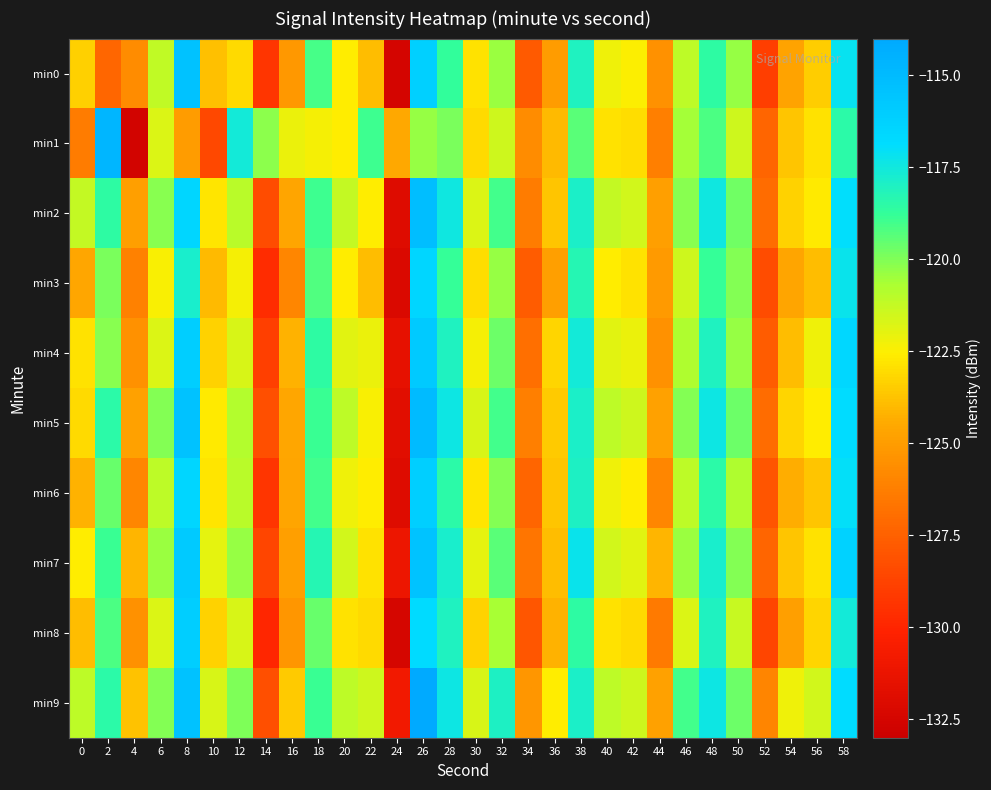

Reading right to left, list all the values displayed in this chart.

min0: 58=-117.2	56=-123.5	54=-124.7	52=-128.9	50=-120.3	48=-118.6	46=-121.1	44=-125.4	42=-122.5	40=-122.2	38=-118.1	36=-125.0	34=-127.7	32=-120.4	30=-122.8	28=-118.7	26=-116.2	24=-132.5	22=-123.9	20=-122.6	18=-119.1	16=-125.2	14=-129.3	12=-123.1	10=-123.8	8=-115.4	6=-121.2	4=-125.7	2=-127.3	0=-123.4
min1: 58=-118.5	56=-122.9	54=-123.7	52=-127.3	50=-121.5	48=-119.1	46=-120.6	44=-126.2	42=-123.0	40=-122.9	38=-119.3	36=-124.0	34=-125.7	32=-121.5	30=-123.1	28=-119.9	26=-120.3	24=-124.5	22=-118.9	20=-122.6	18=-122.3	16=-122.2	14=-120.2	12=-117.6	10=-128.5	8=-125.0	6=-121.7	4=-132.6	2=-114.7	0=-126.4
min2: 58=-116.9	56=-122.7	54=-123.3	52=-127.0	50=-119.8	48=-117.5	46=-120.1	44=-124.9	42=-121.6	40=-121.2	38=-117.9	36=-123.7	34=-126.3	32=-119.0	30=-121.8	28=-117.5	26=-115.1	24=-131.9	22=-122.6	20=-121.2	18=-118.9	16=-124.7	14=-128.3	12=-121.0	10=-122.8	8=-116.5	6=-120.1	4=-124.9	2=-118.6	0=-121.2
min3: 58=-117.2	56=-123.9	54=-124.7	52=-128.3	50=-120.0	48=-118.8	46=-121.5	44=-125.1	42=-122.9	40=-122.6	38=-118.2	36=-124.9	34=-127.7	32=-120.3	30=-123.0	28=-118.8	26=-116.5	24=-132.1	22=-123.9	20=-122.6	18=-119.2	16=-125.9	14=-129.7	12=-122.3	10=-124.0	8=-117.8	6=-122.5	4=-126.1	2=-119.9	0=-124.6
min4: 58=-116.6	56=-122.2	54=-123.9	52=-127.7	50=-120.3	48=-118.0	46=-120.8	44=-125.5	42=-122.1	40=-121.9	38=-117.6	36=-123.2	34=-126.9	32=-119.7	30=-122.3	28=-118.0	26=-115.8	24=-131.5	22=-122.1	20=-121.9	18=-118.6	16=-124.2	14=-128.9	12=-121.7	10=-123.3	8=-116.0	6=-121.8	4=-125.5	2=-120.1	0=-122.9
min5: 58=-116.9	56=-122.6	54=-123.2	52=-127.0	50=-119.7	48=-117.3	46=-120.0	44=-124.8	42=-121.5	40=-121.1	38=-117.9	36=-123.6	34=-126.2	32=-119.0	30=-121.7	28=-117.3	26=-115.0	24=-131.8	22=-122.5	20=-121.1	18=-118.9	16=-124.6	14=-128.2	12=-120.9	10=-122.7	8=-115.3	6=-120.0	4=-124.8	2=-118.5	0=-123.1
min6: 58=-117.0	56=-123.7	54=-124.3	52=-128.0	50=-120.8	48=-118.5	46=-121.1	44=-125.9	42=-122.6	40=-122.2	38=-118.0	36=-123.7	34=-127.3	32=-120.0	30=-122.8	28=-118.5	26=-116.1	24=-131.9	22=-122.6	20=-122.2	18=-119.0	16=-124.7	14=-129.3	12=-121.0	10=-122.8	8=-116.5	6=-121.1	4=-125.9	2=-119.6	0=-124.2
min7: 58=-116.2	56=-122.9	54=-123.7	52=-127.3	50=-120.0	48=-117.8	46=-120.5	44=-124.1	42=-121.9	40=-121.6	38=-117.2	36=-123.9	34=-126.7	32=-119.3	30=-122.0	28=-117.8	26=-115.5	24=-131.1	22=-122.9	20=-121.6	18=-118.2	16=-124.9	14=-128.7	12=-120.3	10=-122.0	8=-115.8	6=-120.5	4=-124.1	2=-118.9	0=-122.6
min8: 58=-117.6	56=-123.2	54=-124.9	52=-128.7	50=-121.3	48=-118.0	46=-121.8	44=-126.5	42=-123.1	40=-122.9	38=-118.6	36=-124.2	34=-127.9	32=-120.7	30=-123.3	28=-118.0	26=-116.8	24=-132.5	22=-123.1	20=-122.9	18=-119.6	16=-125.2	14=-129.9	12=-121.7	10=-123.3	8=-116.0	6=-121.8	4=-125.5	2=-119.1	0=-123.9
min9: 58=-116.9	56=-121.6	54=-122.2	52=-126.0	50=-119.7	48=-117.3	46=-119.0	44=-124.8	42=-121.5	40=-121.1	38=-117.9	36=-122.6	34=-125.2	32=-118.0	30=-121.7	28=-117.3	26=-114.0	24=-130.8	22=-121.5	20=-121.1	18=-118.9	16=-123.6	14=-128.2	12=-120.0	10=-121.7	8=-115.3	6=-120.0	4=-123.8	2=-118.5	0=-121.1